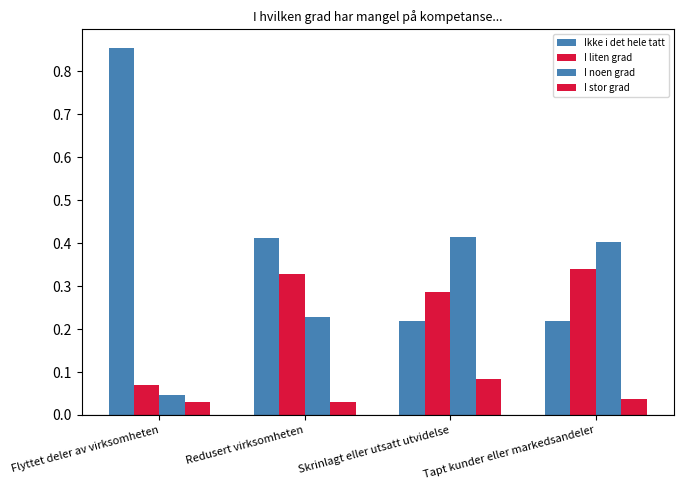

What is the label of the 3rd bar from the left?

Skrinlagt eller utsatt utvidelse